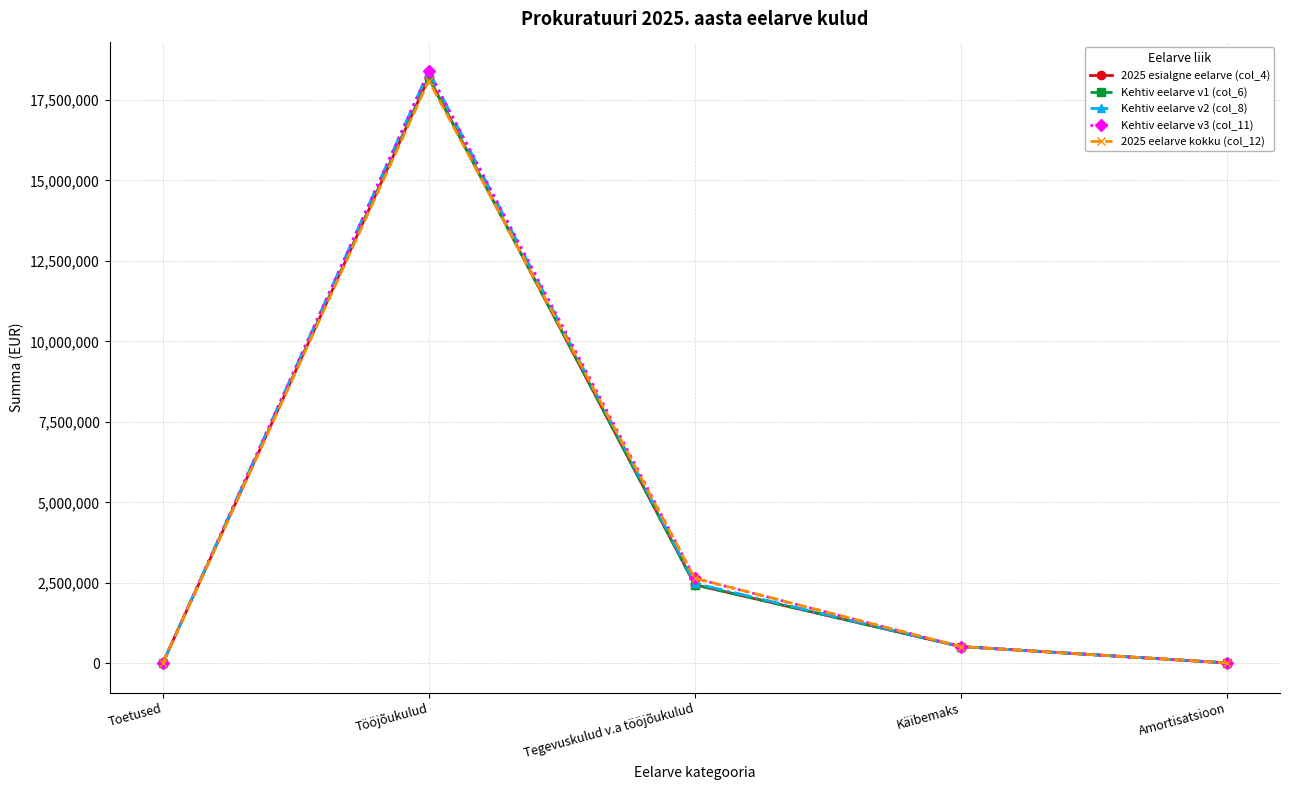

How many lines are shown in the chart?

5